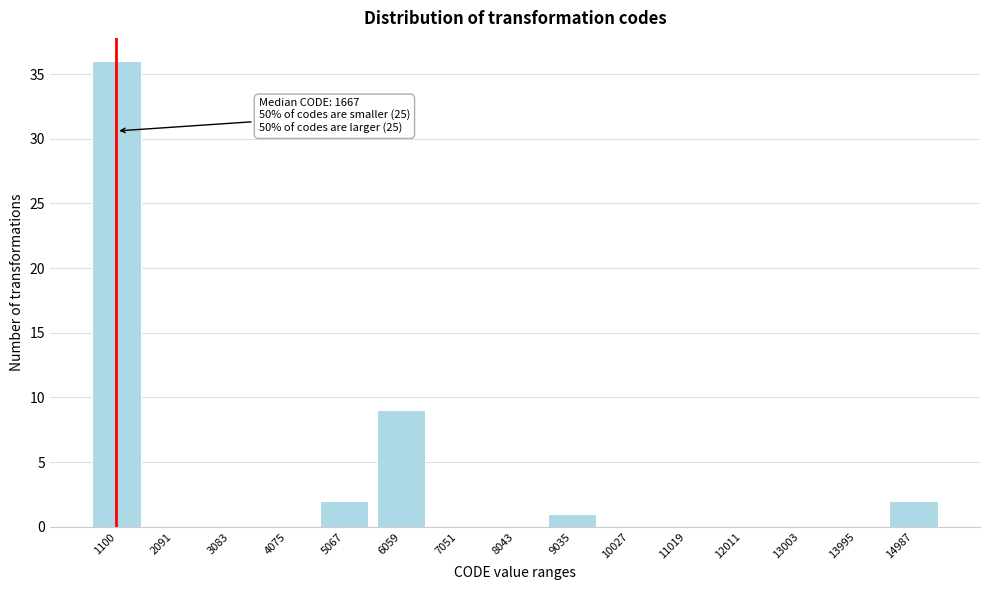

Reading left to right, transcribe all the data shown in this chart.

1100=36	2091=0	3083=0	4075=0	5067=2	6059=9	7051=0	8043=0	9035=1	10027=0	11019=0	12011=0	13003=0	13995=0	14987=2